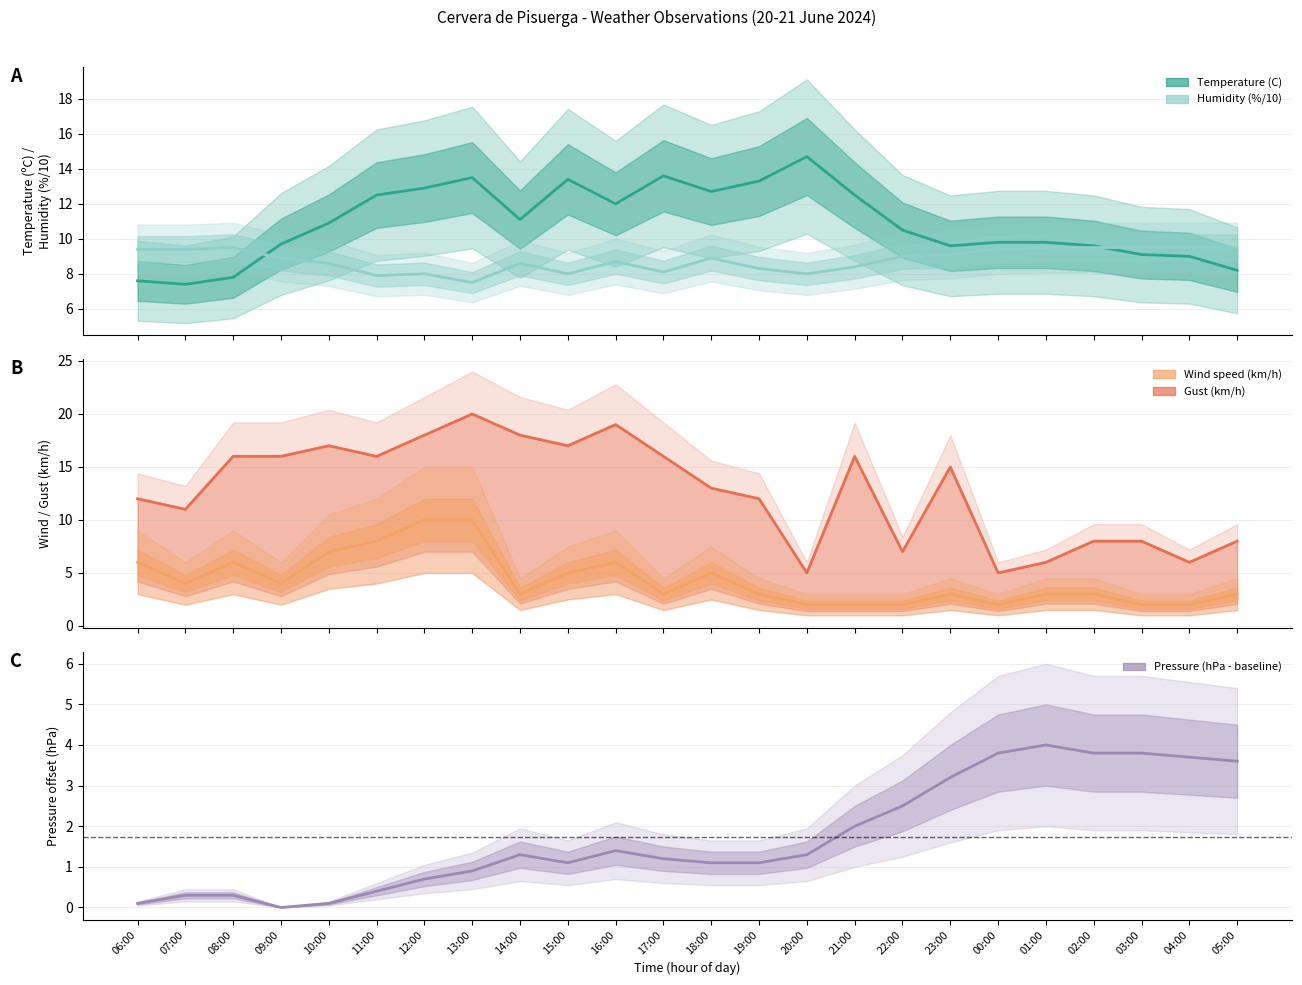

At which category does the chart reach its minimum across all series?

09:00